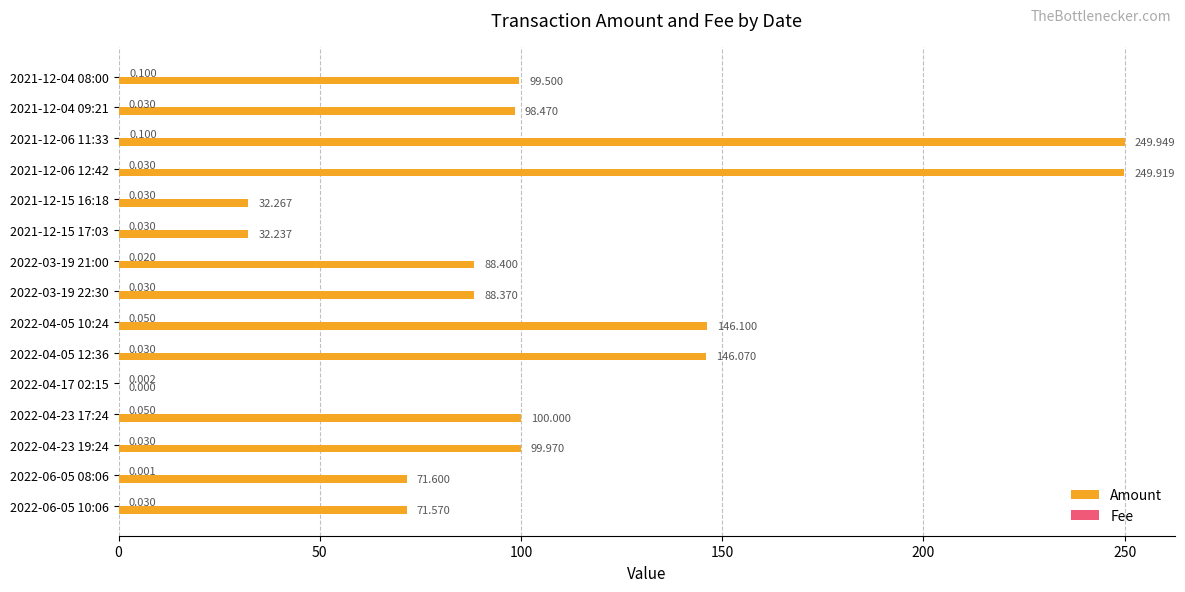

Between 2022-03-19 21:00 and 2021-12-04 08:00, which series saw the biggest shift?

Amount